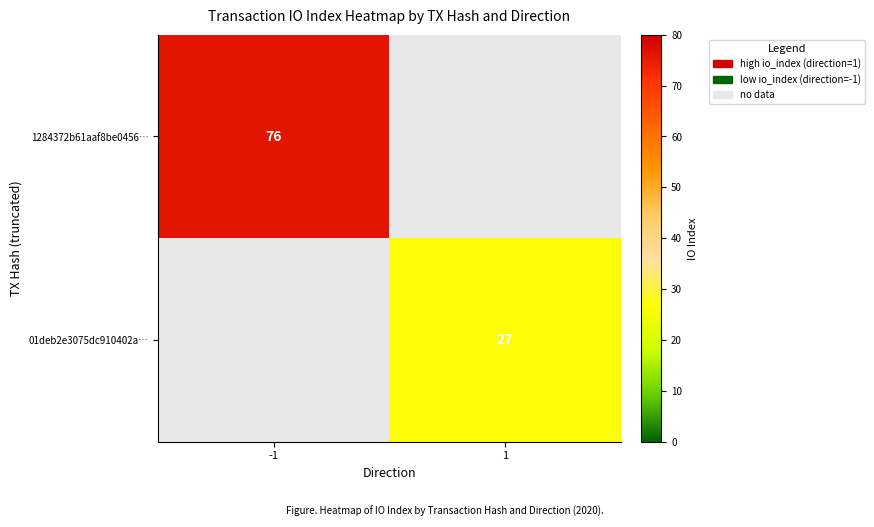

True or false: 1284372b61aaf8be0456… has a value of 26 at -1.

False